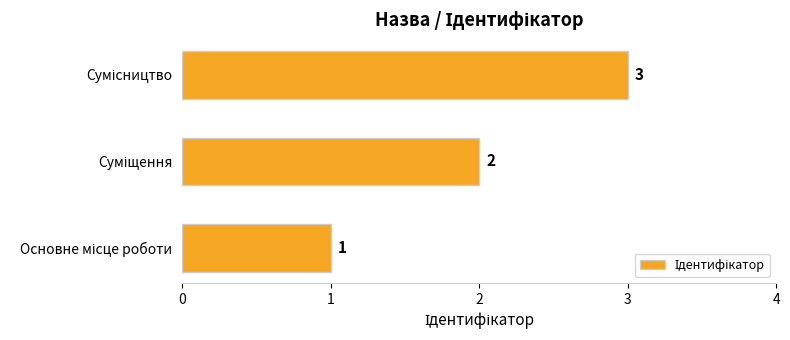

What is the greatest value displayed?

3